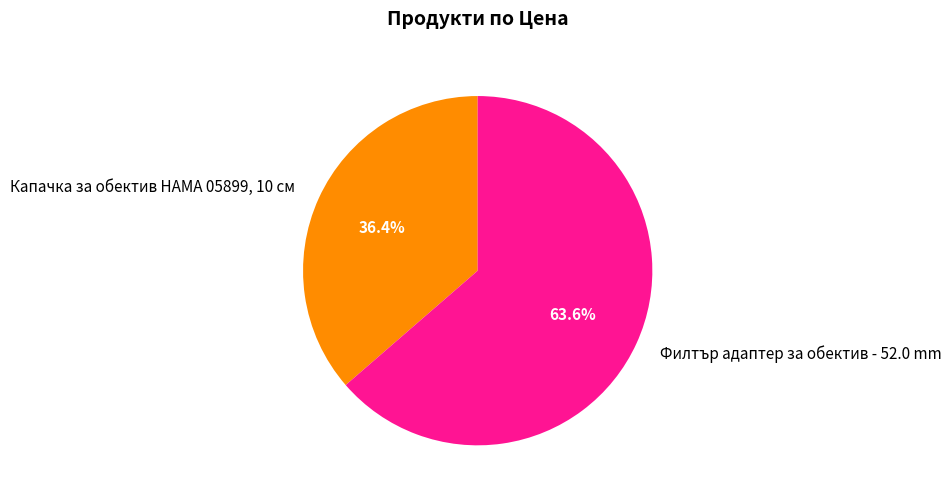

What is the majority slice?

Филтър адаптер за обектив - 52.0 mm